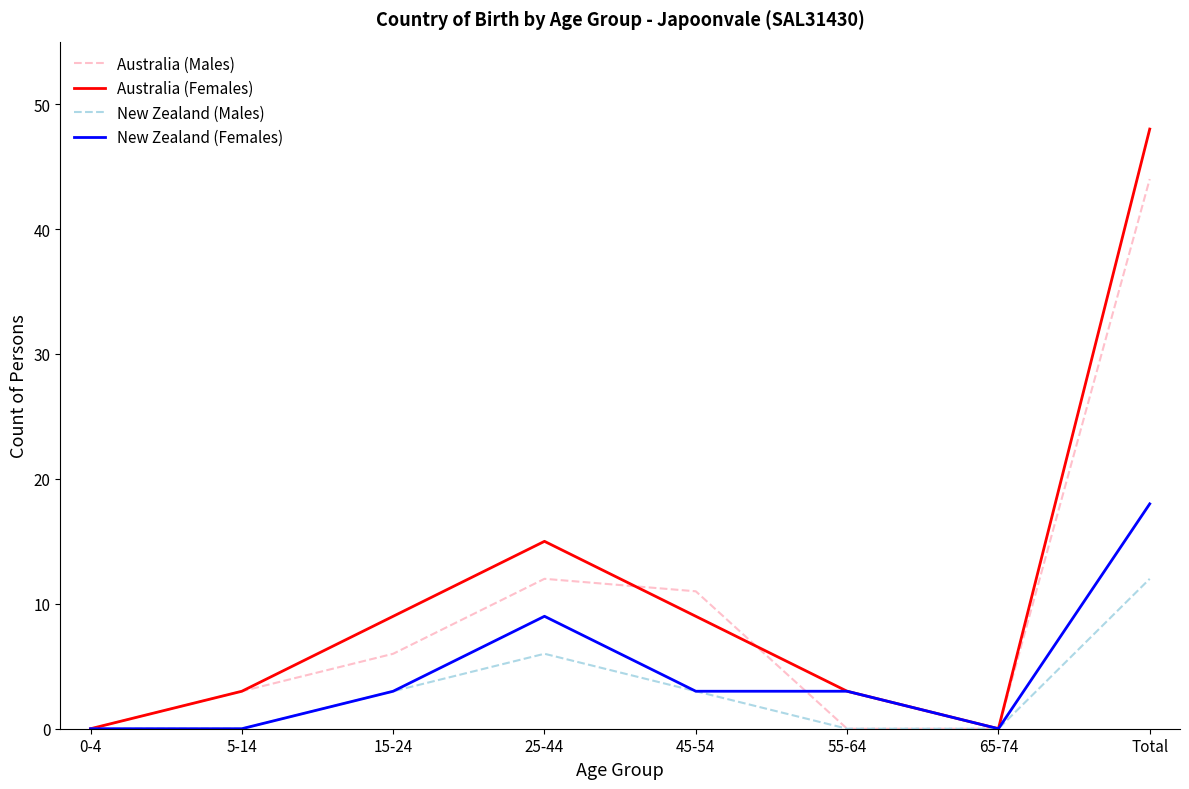

The value of Australia (Males) at 65-74 is 0. True or false?

True